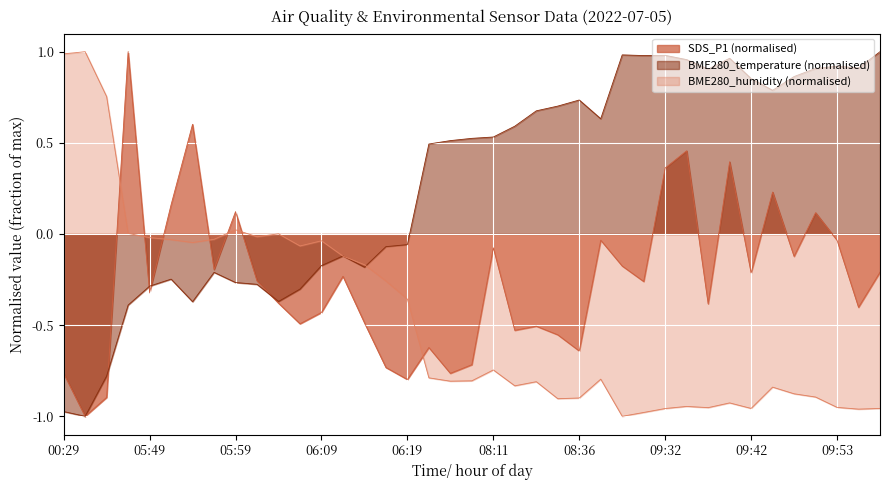

List the labels in order of value, largest first.

05:47, 05:54, 09:35, 09:40, 09:32, 09:45, 05:52, 05:59, 09:51, 08:39, 09:53, 08:11, 09:48, 09:27, 05:57, 09:59, 09:42, 06:11, 06:02, 09:30, 05:49, 06:04, 09:37, 09:56, 06:09, 06:14, 06:06, 08:29, 08:14, 08:32, 07:45, 08:36, 07:51, 06:16, 00:29, 07:48, 06:19, 04:27, 03:59